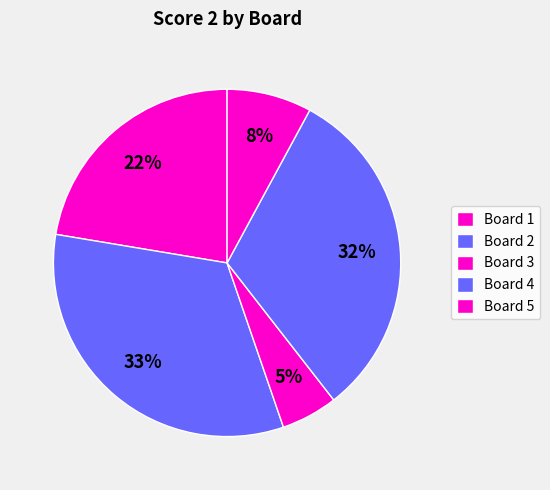

What is the largest slice in the pie chart?

Board 2